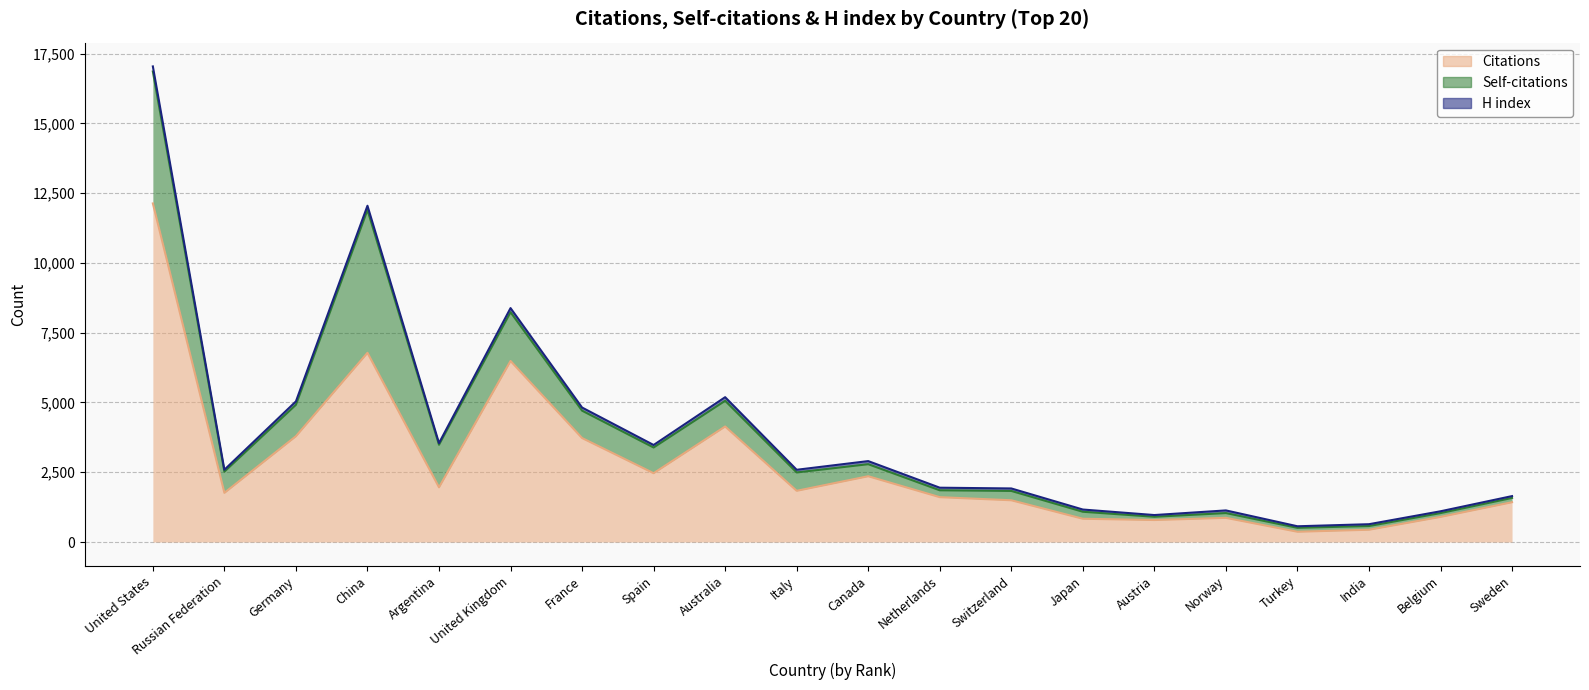

Does the chart have visible grid lines?

Yes